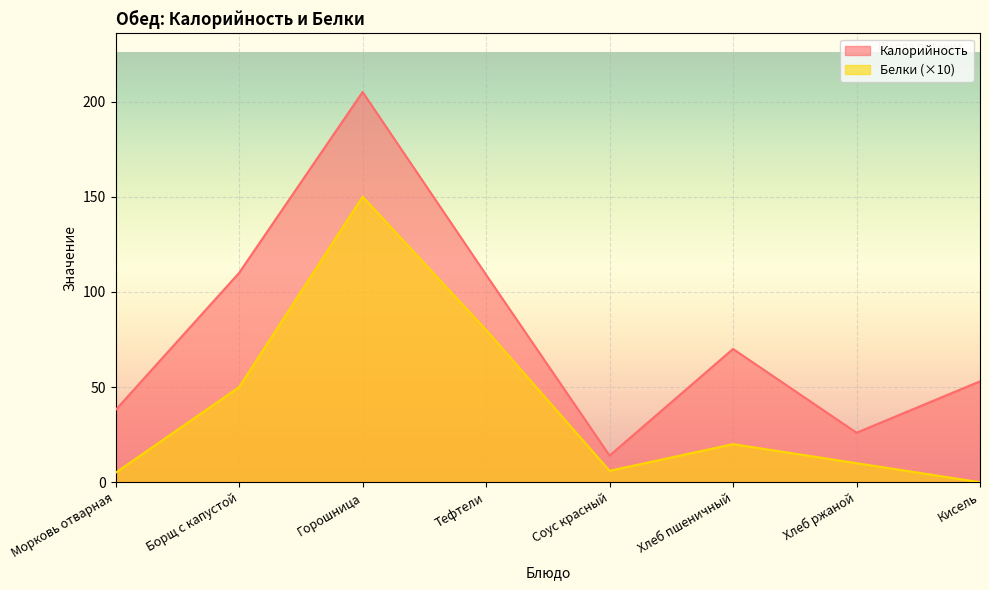

Reading right to left, list all the values displayed in this chart.

Калорийность: 53	26	70	14	109	205	110	38
Белки: 0	10	20	6	80	150	50	5